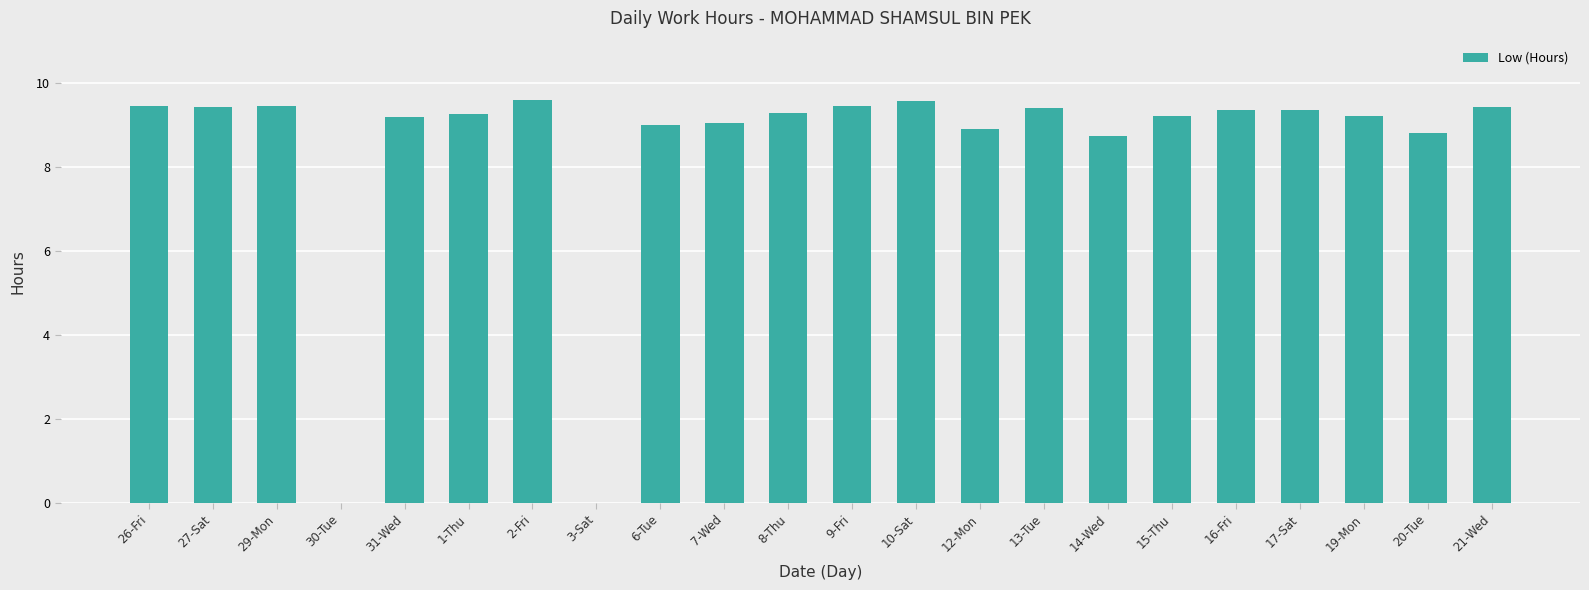

What is the greatest value displayed?

9.6